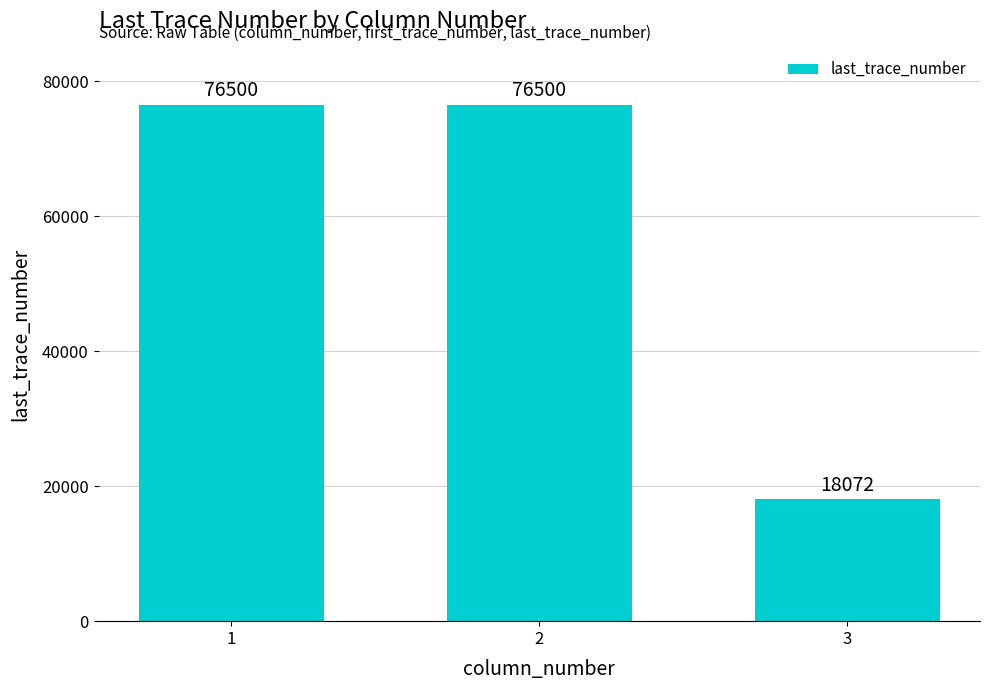

At which category does the chart reach its minimum across all series?

3